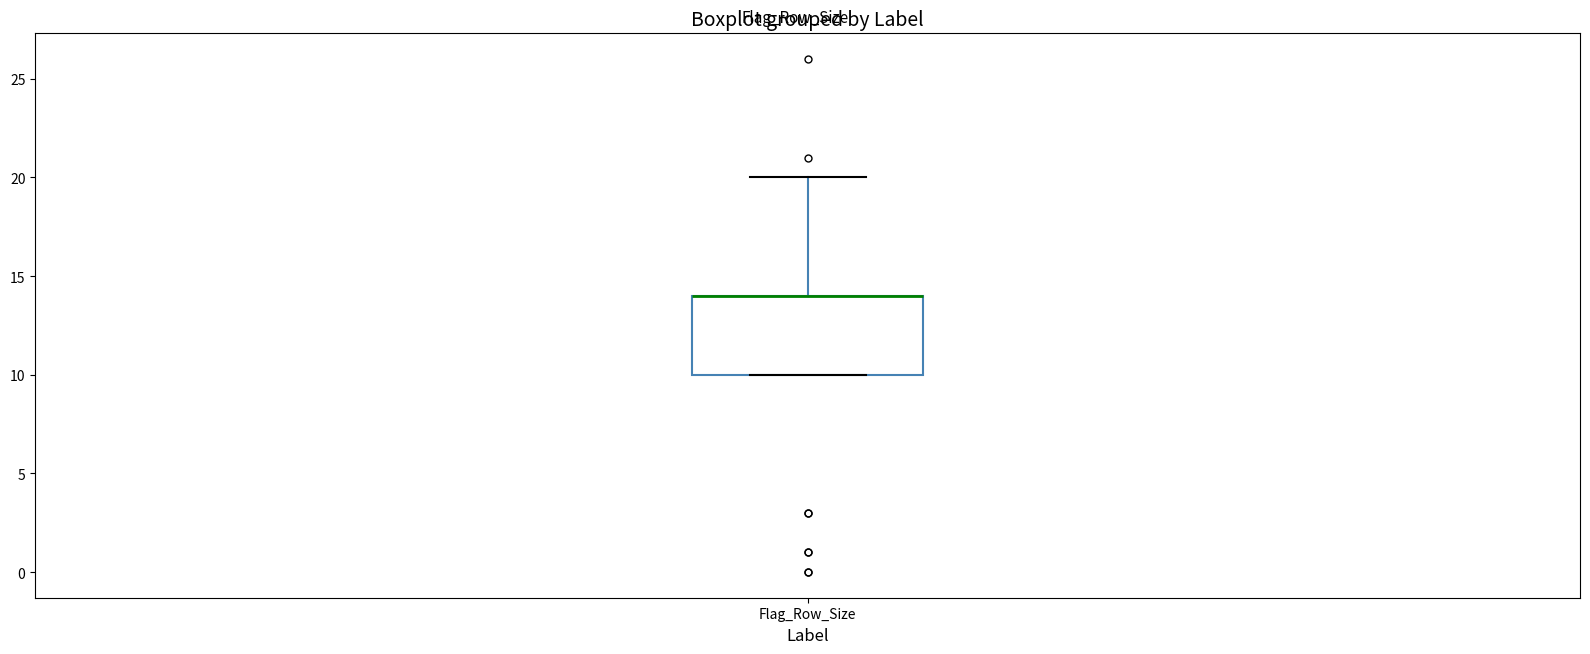

Read this box plot against the y-axis: the position of the median line, the range covered by the box, and the ends of both whiskers. The values are not printed on the chart, so give them approximately, as read against the axis.

median 14 (drawn on the box's upper edge), box 10 to 14, whiskers 10 to 20